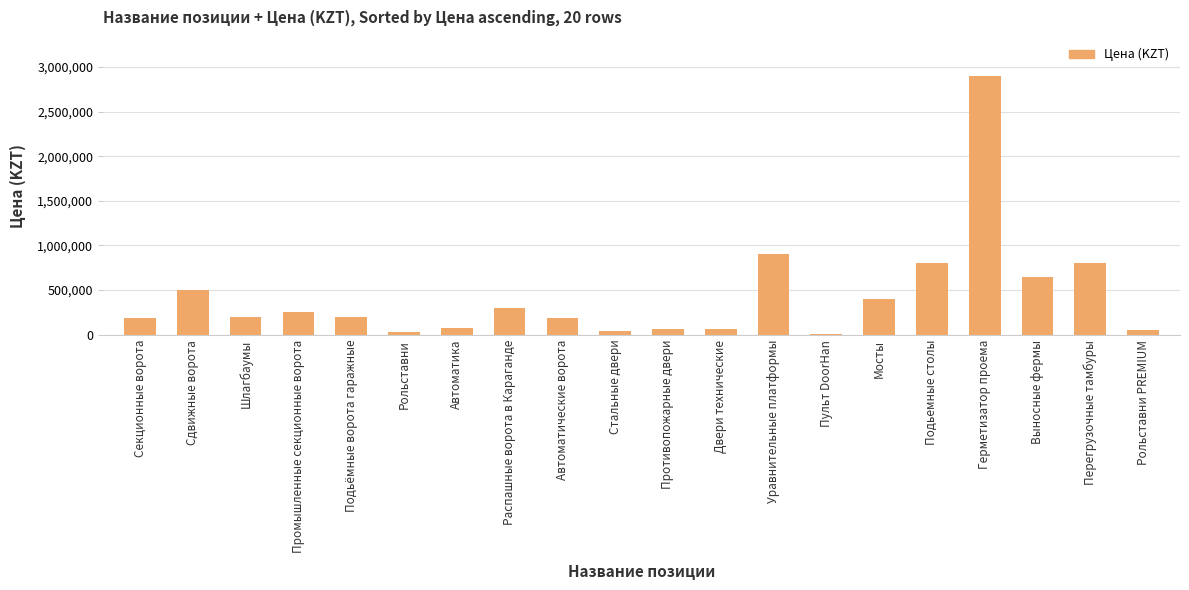

What is the sum of all values?

8608900